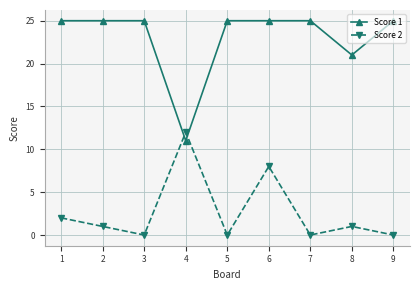

Reading left to right, list all the values displayed in this chart.

Score 1: 25	25	25	11	25	25	25	21	25
Score 2: 2	1	0	12	0	8	0	1	0